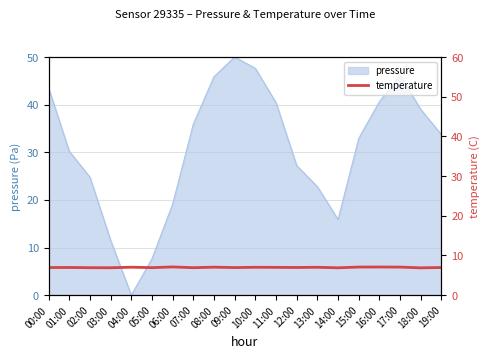

The value of pressure at 01:00 is 30.2. True or false?

True